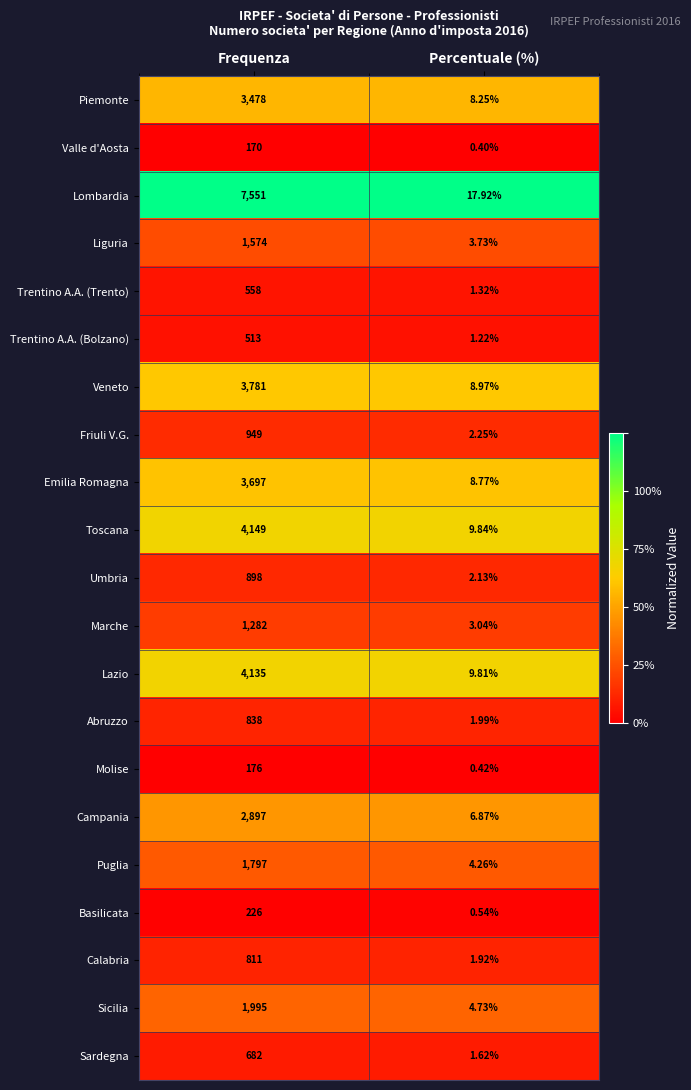

What is the total value across all series at Percentuale (%)?

100.0